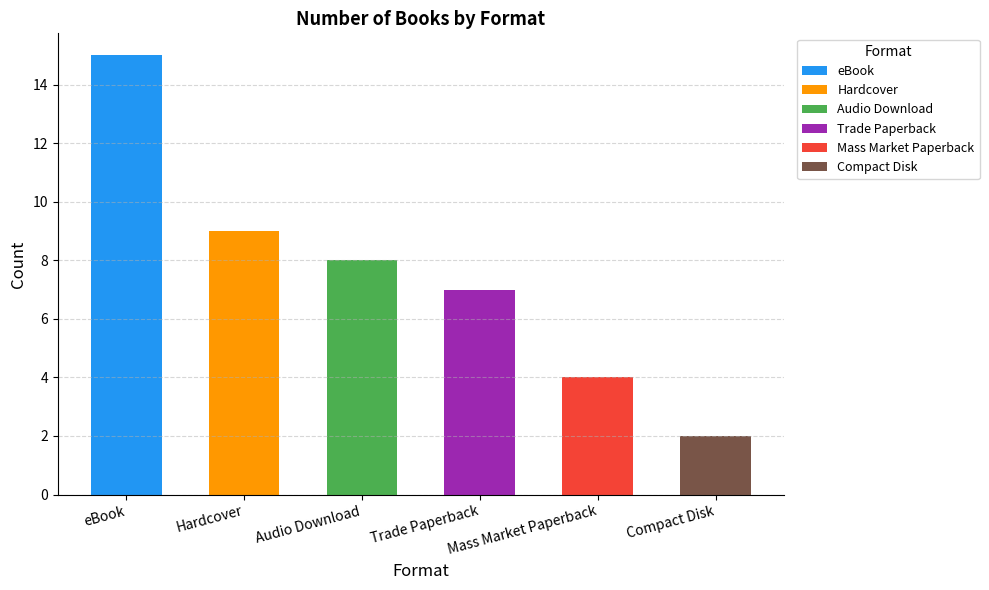

What is the smallest value displayed?

2